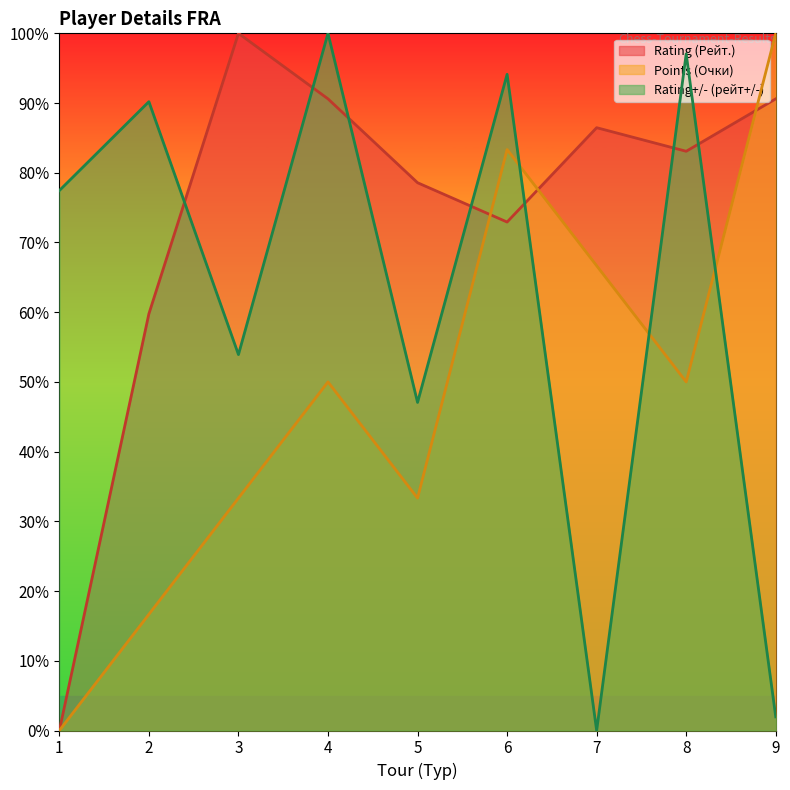

What is the sum of the Rating (Рейт.) values at 1 and 6?

72.9